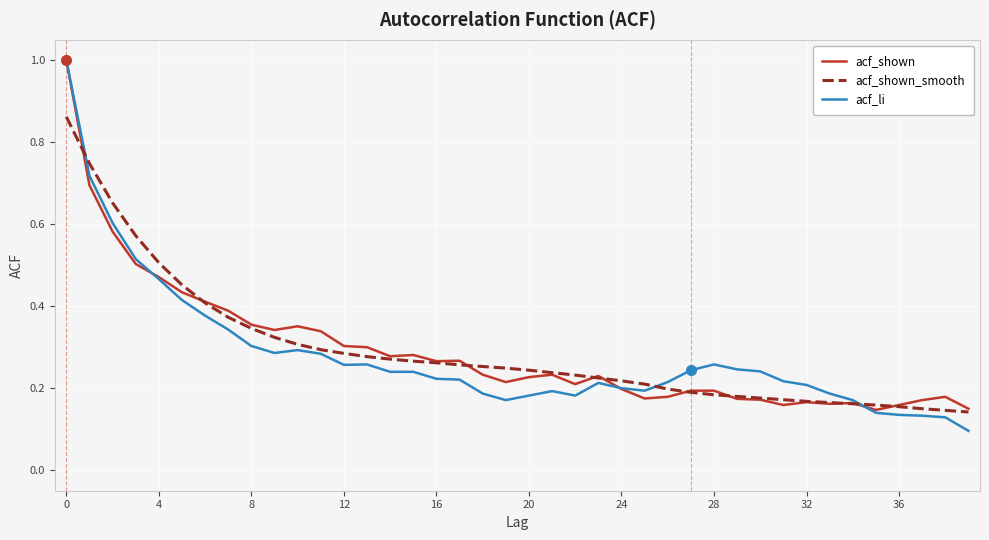

Which series has the widest spread of values?

acf_li